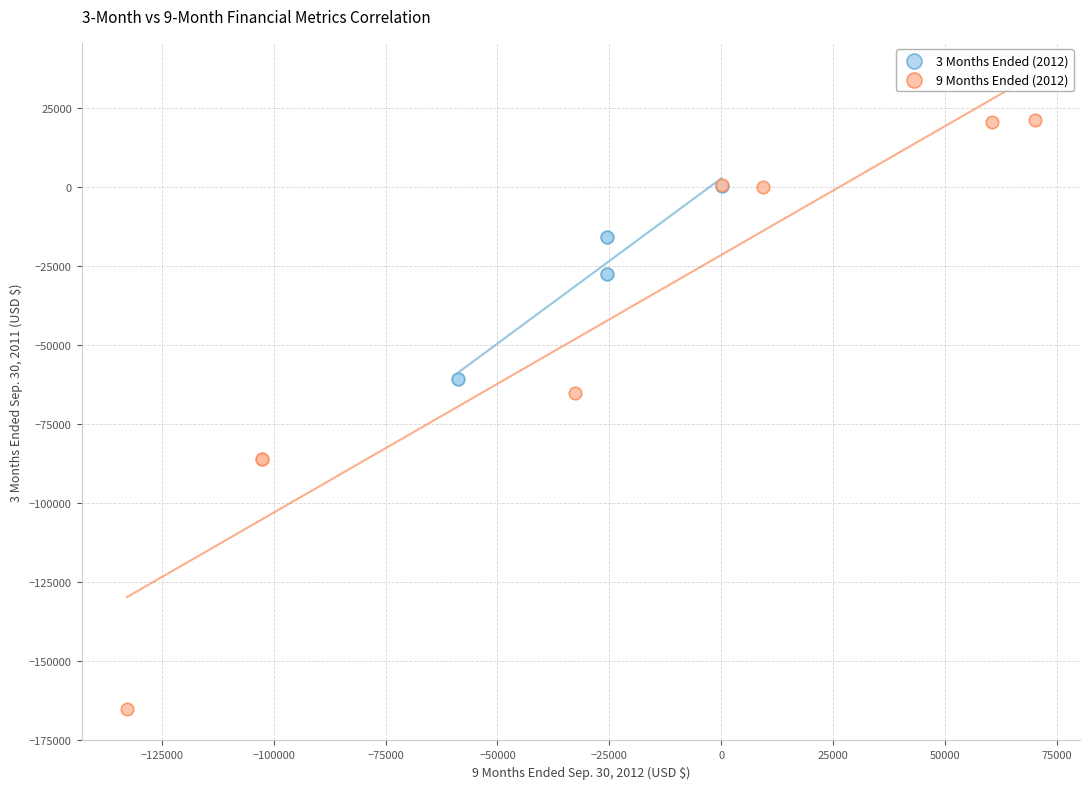

Which series reaches the maximum Y coordinate?

9 Months Ended (2012)